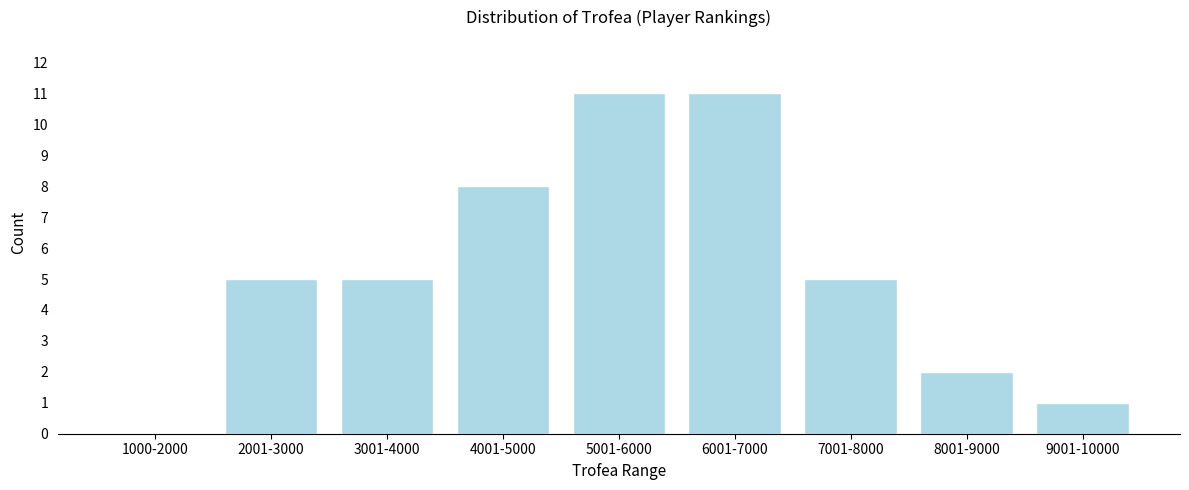

Reading left to right, transcribe all the data shown in this chart.

1000-2000=0	2001-3000=5	3001-4000=5	4001-5000=8	5001-6000=11	6001-7000=11	7001-8000=5	8001-9000=2	9001-10000=1